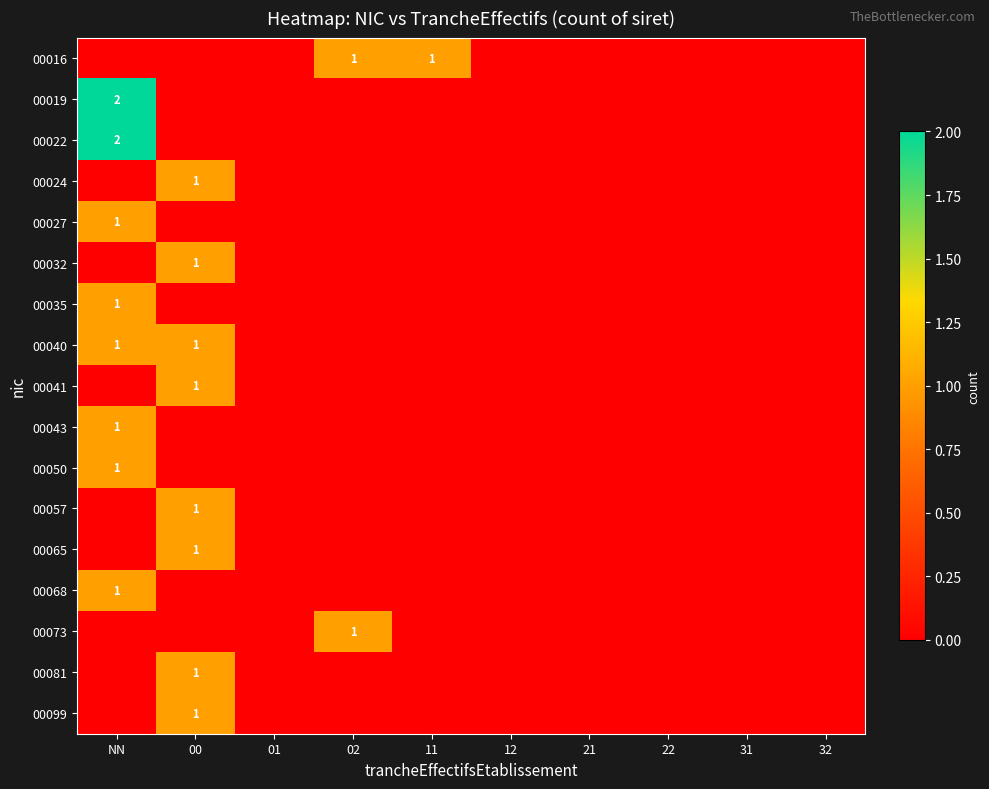

How many data points in 00022 are above 0?

1